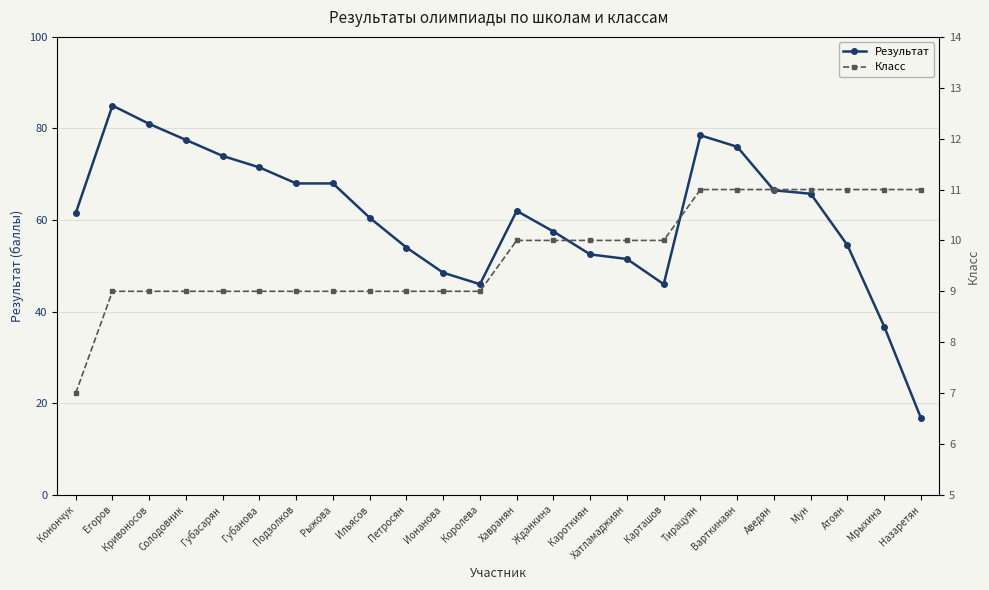

Is it true that Класс equals 9.0 at Егоров?

True